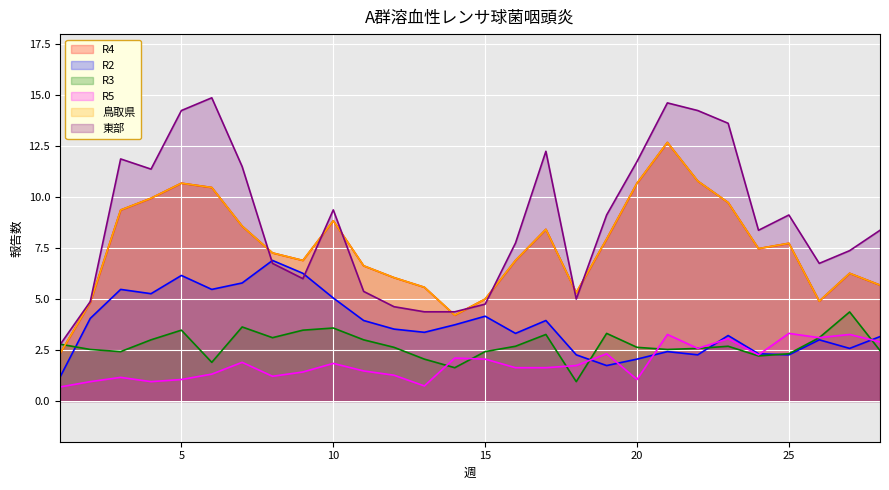

What is the sum of all 東部 values?

245.5